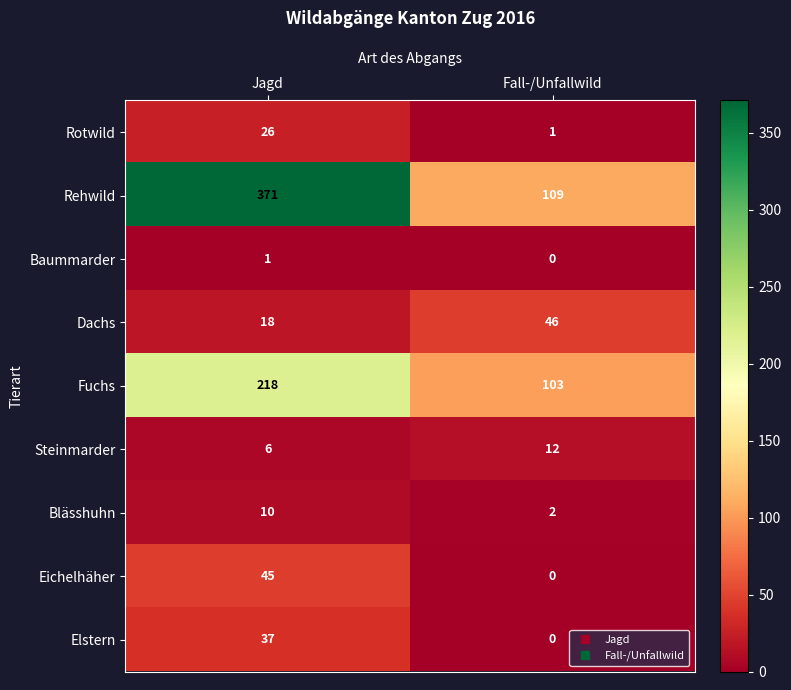

What is the average value of the Rotwild series?

14